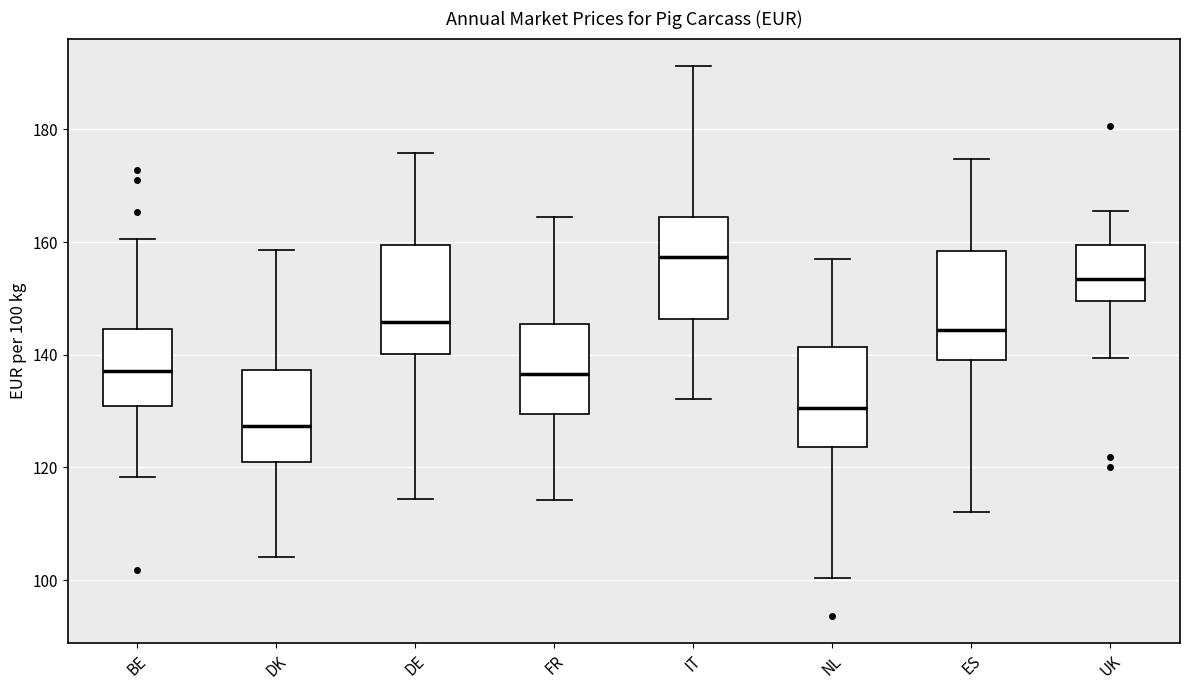

Reading left to right, read every box against the y-axis: the position of its median line, the range the box covers, and the ends of its whiskers. The values are not printed on the chart, so give them approximately, as read against the axis.

BE: median 138, box 130 to 144, whiskers 118 to 160
DK: median 128, box 122 to 138, whiskers 104 to 158
DE: median 146, box 140 to 160, whiskers 114 to 176
FR: median 136, box 130 to 146, whiskers 114 to 164
IT: median 158, box 146 to 164, whiskers 132 to 192
NL: median 130, box 124 to 142, whiskers 100 to 158
ES: median 144, box 140 to 158, whiskers 112 to 174
UK: median 154, box 150 to 160, whiskers 140 to 166